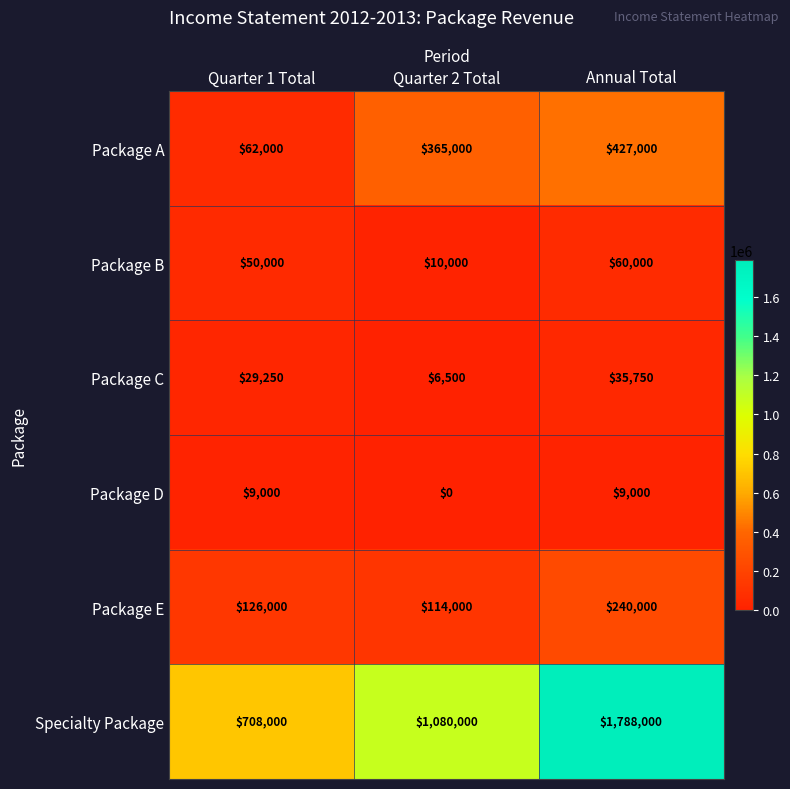

Between Quarter 1 Total and Quarter 2 Total, which series saw the biggest shift?

Specialty Package